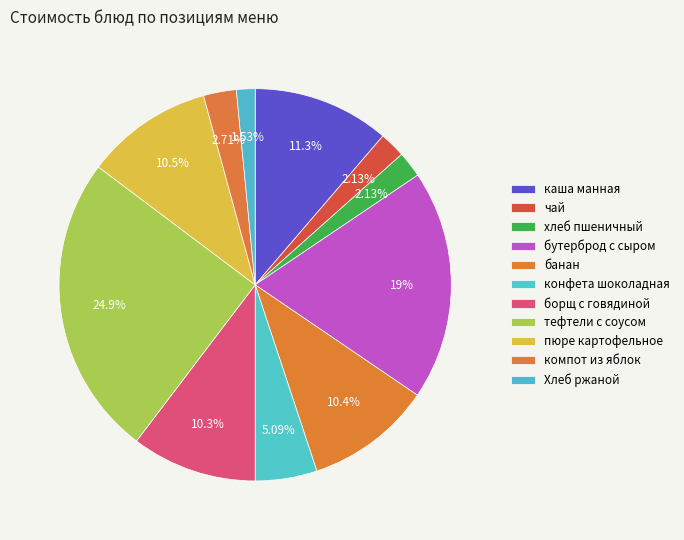

The пюре картофельное slice represents 2% of the pie. True or false?

False